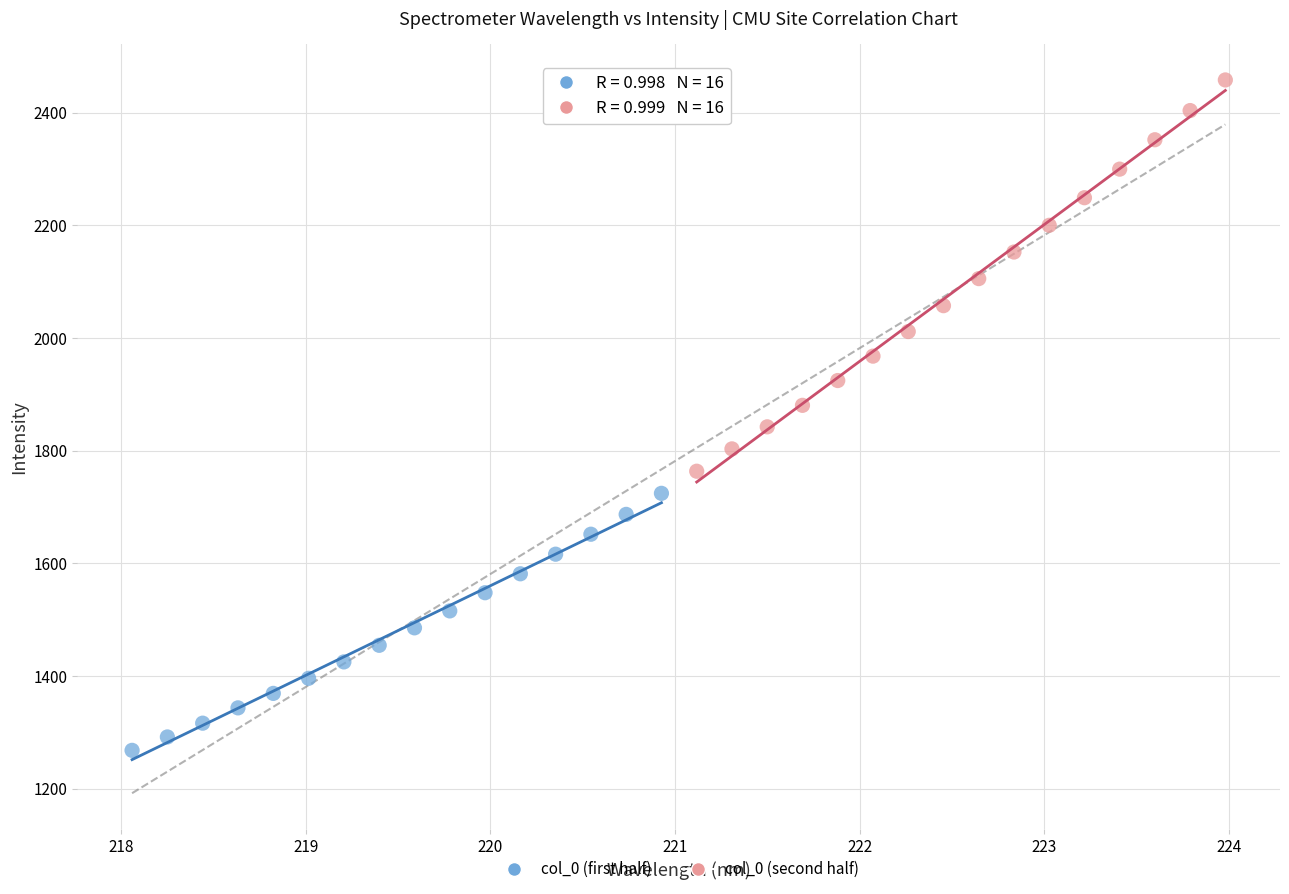

Which series contains the lowest Y value?

col_0 (first half)